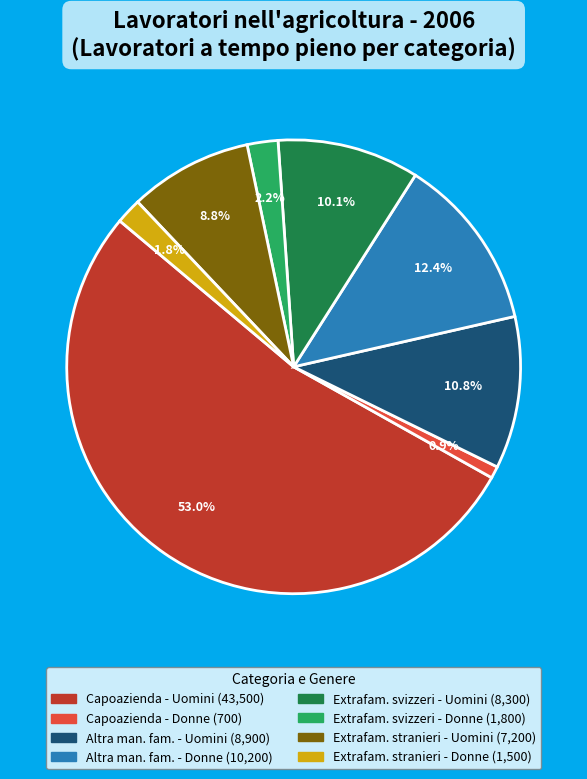

Does any single category account for the majority?

Yes